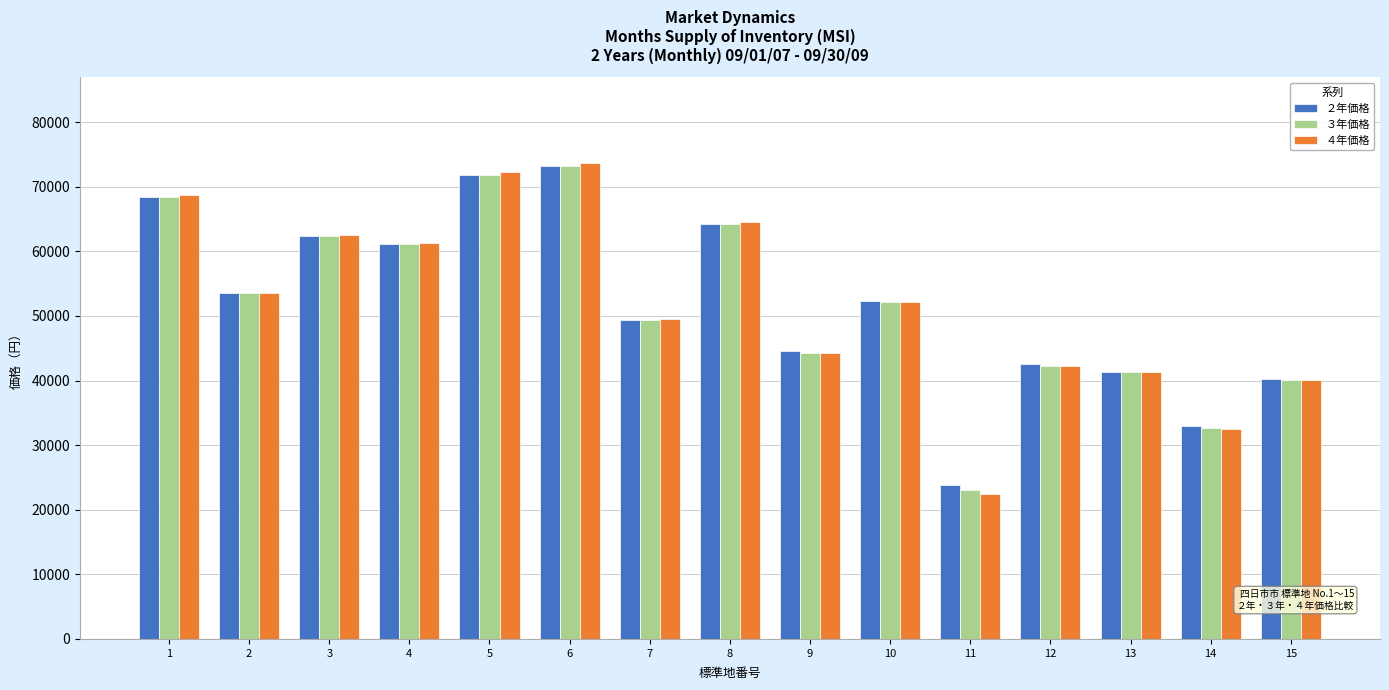

At which label does ３年価格 first exceed 52200?

1